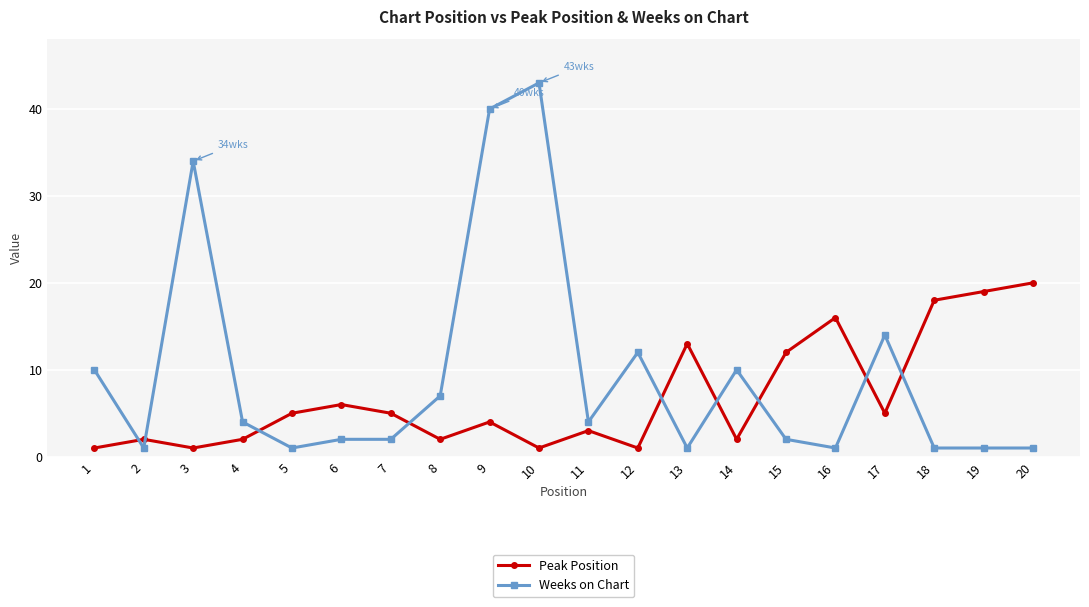

What is the difference between the Peak Position values at 16 and 6?

10